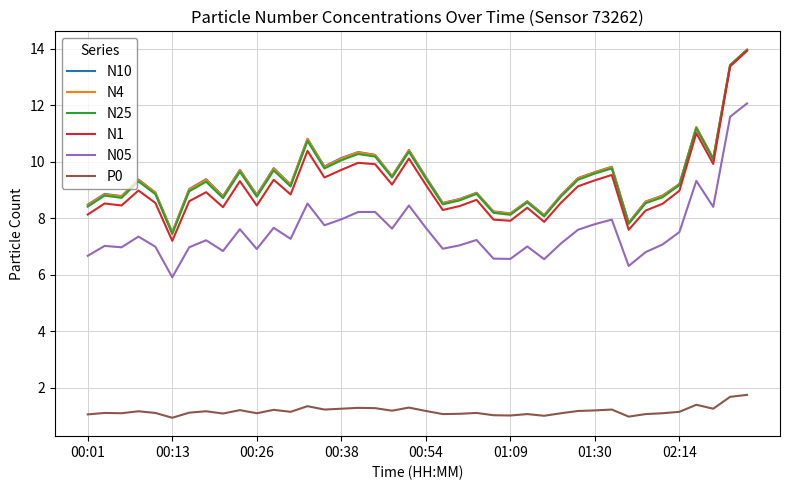

What is the highest value of the N4 series?

14.0